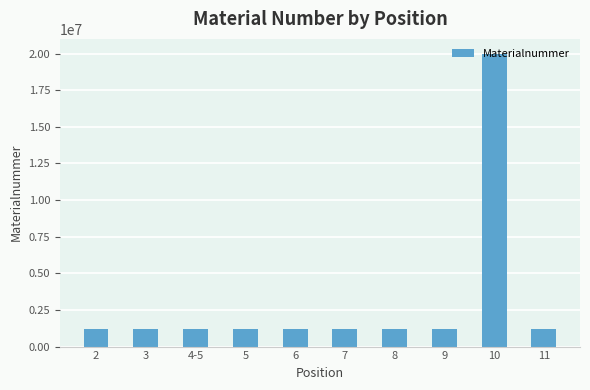

Is it true that the value at 7 is 1221624?

True